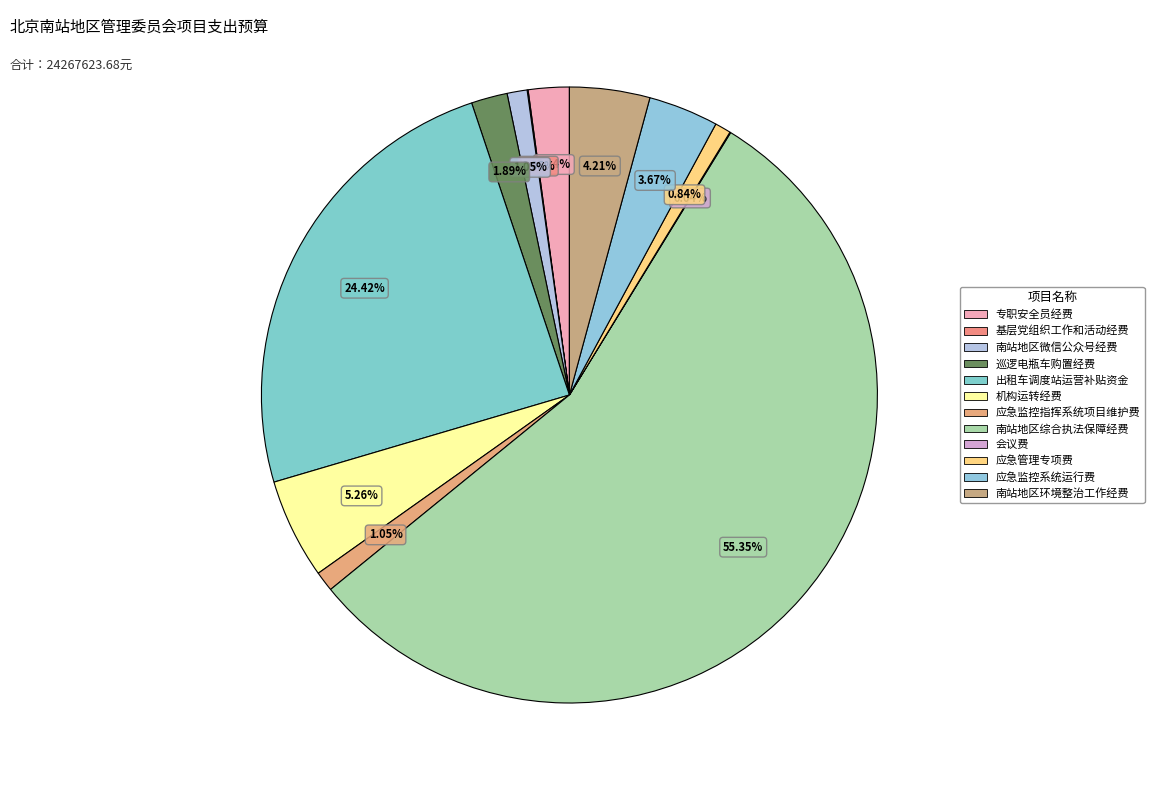

True or false: 应急监控系统运行费 accounts for 1% of the total.

False